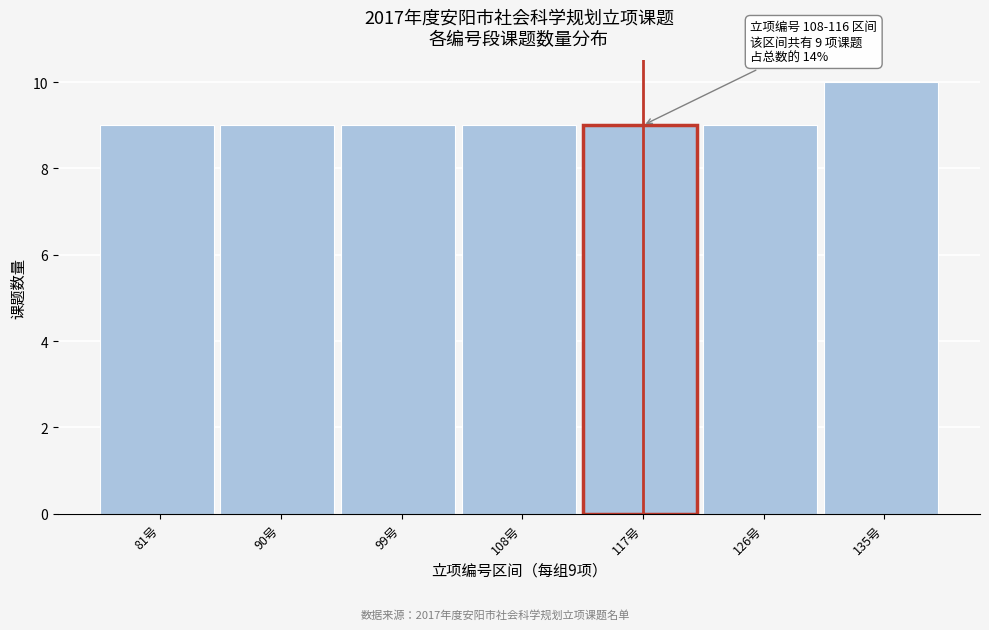

Reading left to right, what are all the values shown in this chart?

81号=9	90号=9	99号=9	108号=9	117号=9	126号=9	135号=10